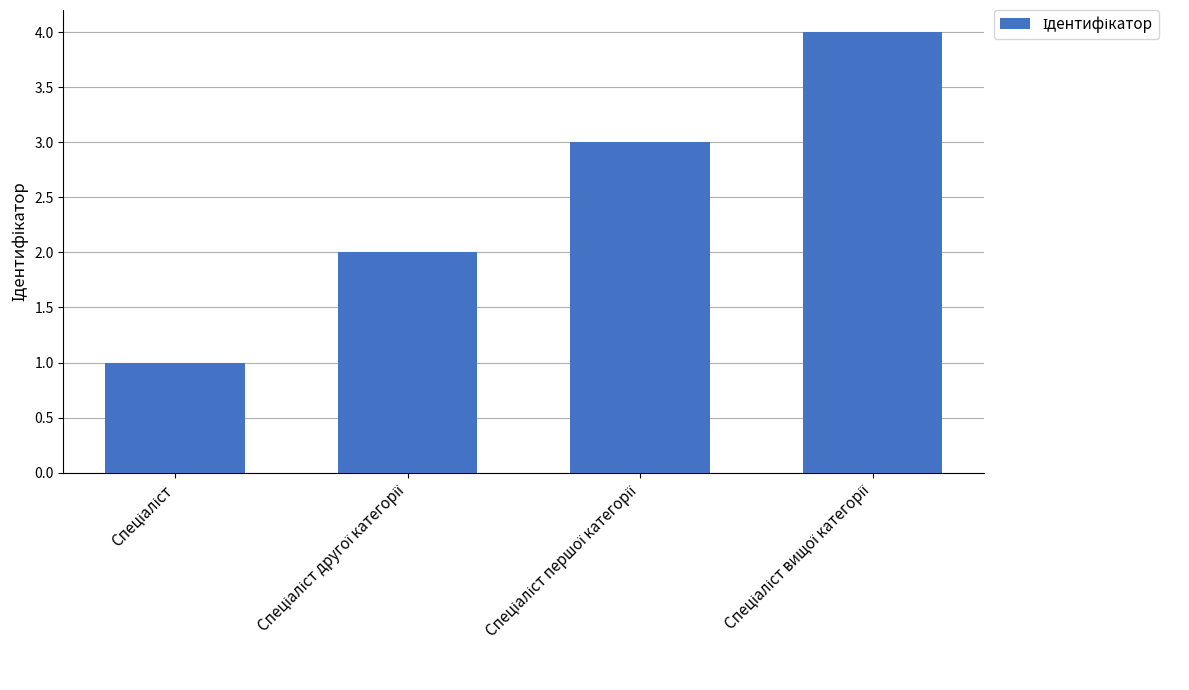

What is the greatest value displayed?

4